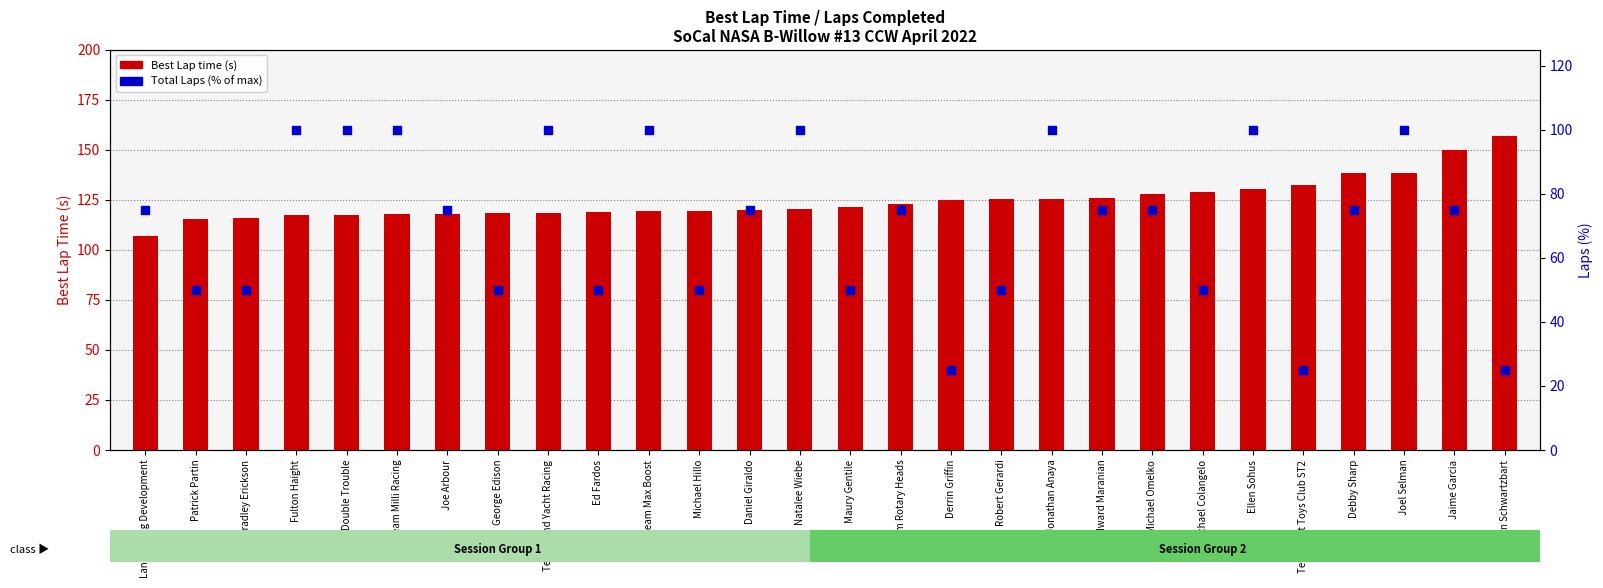

At how many categories does at least one series exceed 100?

28